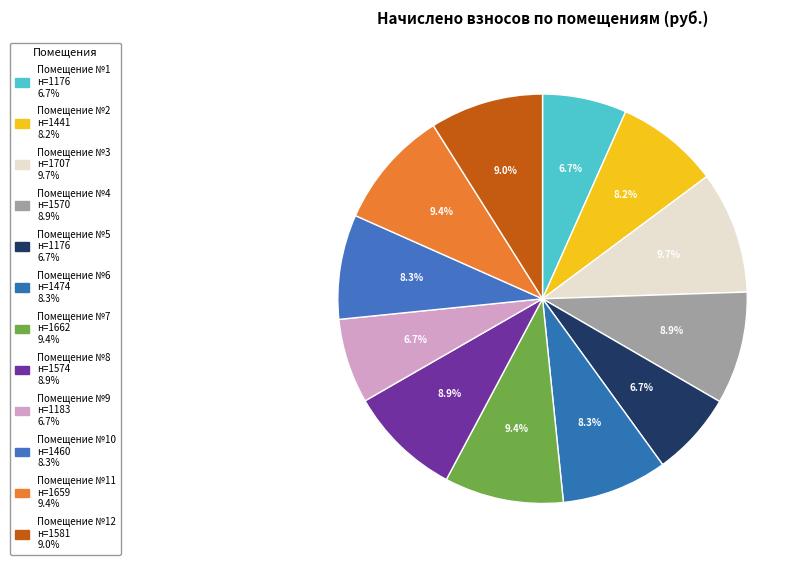

How many segments does this pie chart have?

12